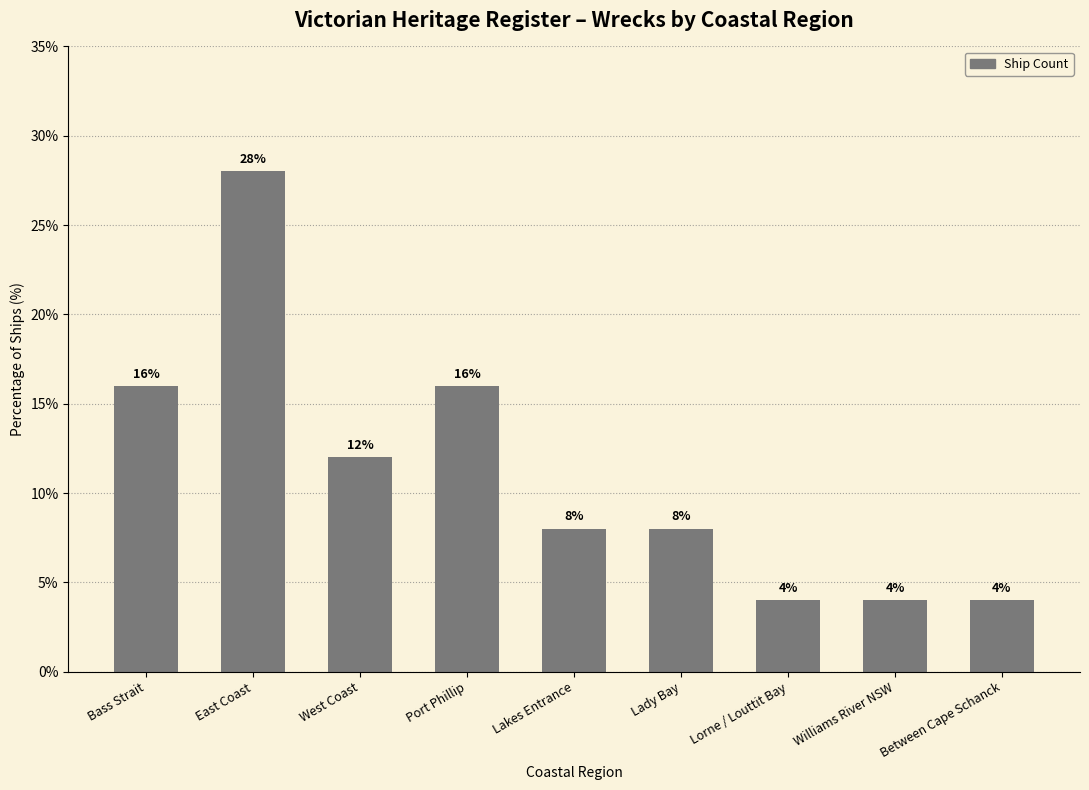

The chart shows a value of 5.0 at Lady Bay. True or false?

False